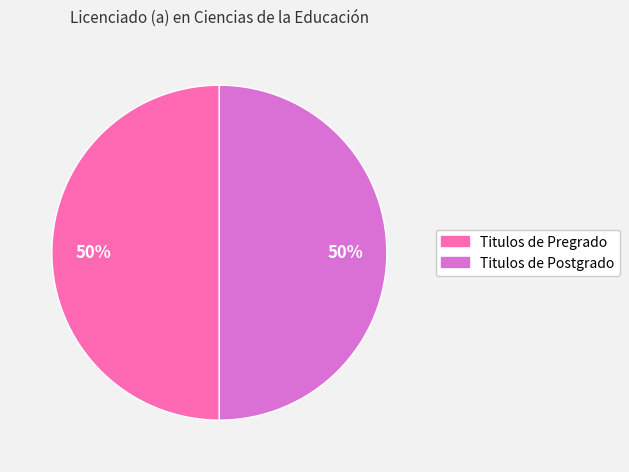

To the nearest percent, what is the average slice percentage?

50%